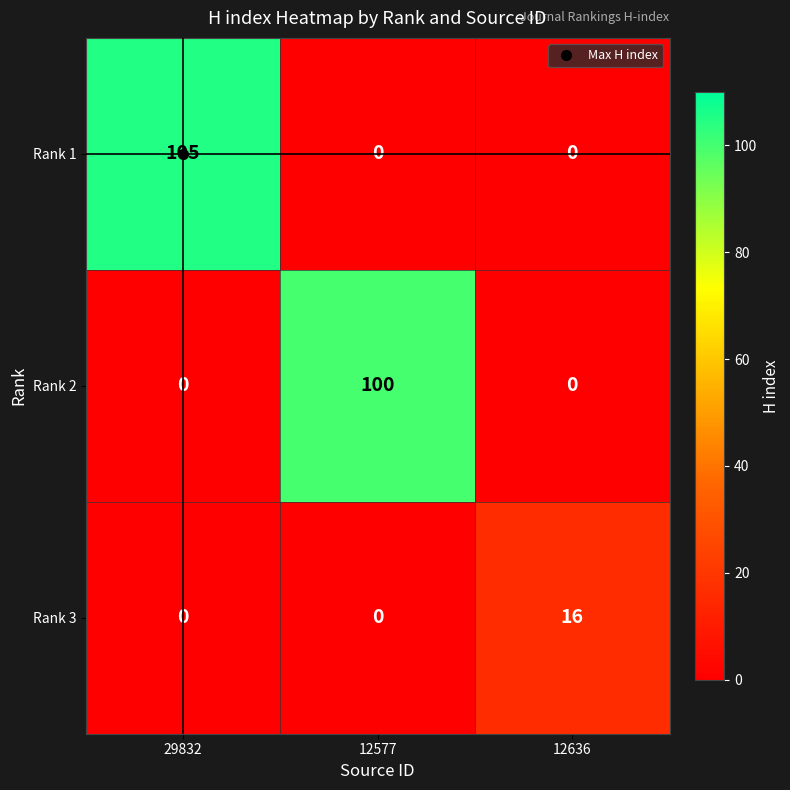

What is the difference between the maximum and minimum values in the Rank 3 series?

16